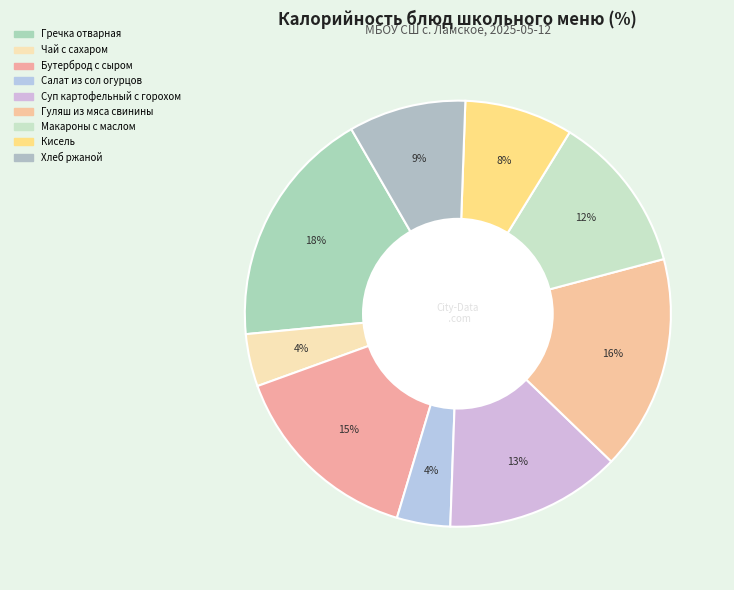

Is it true that Гуляш из мяса свинины is 25% of the pie?

False